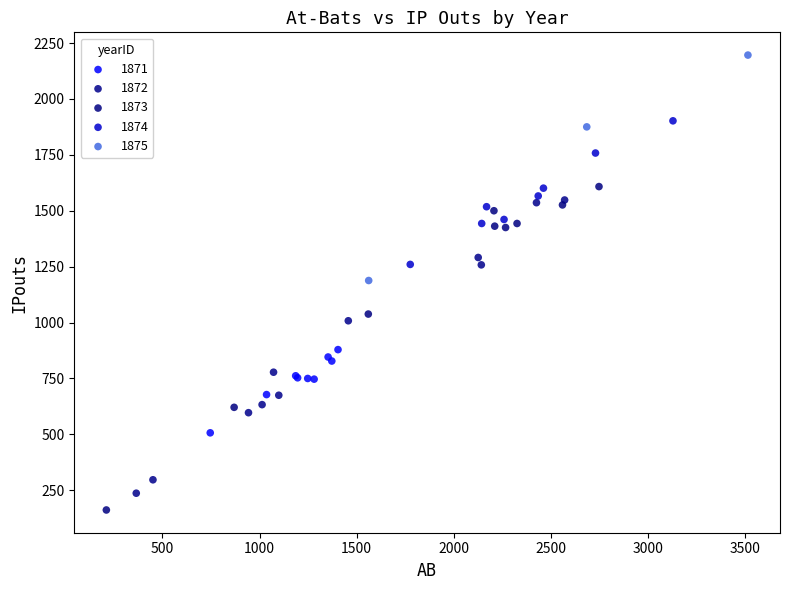

Which series reaches the maximum Y coordinate?

1875